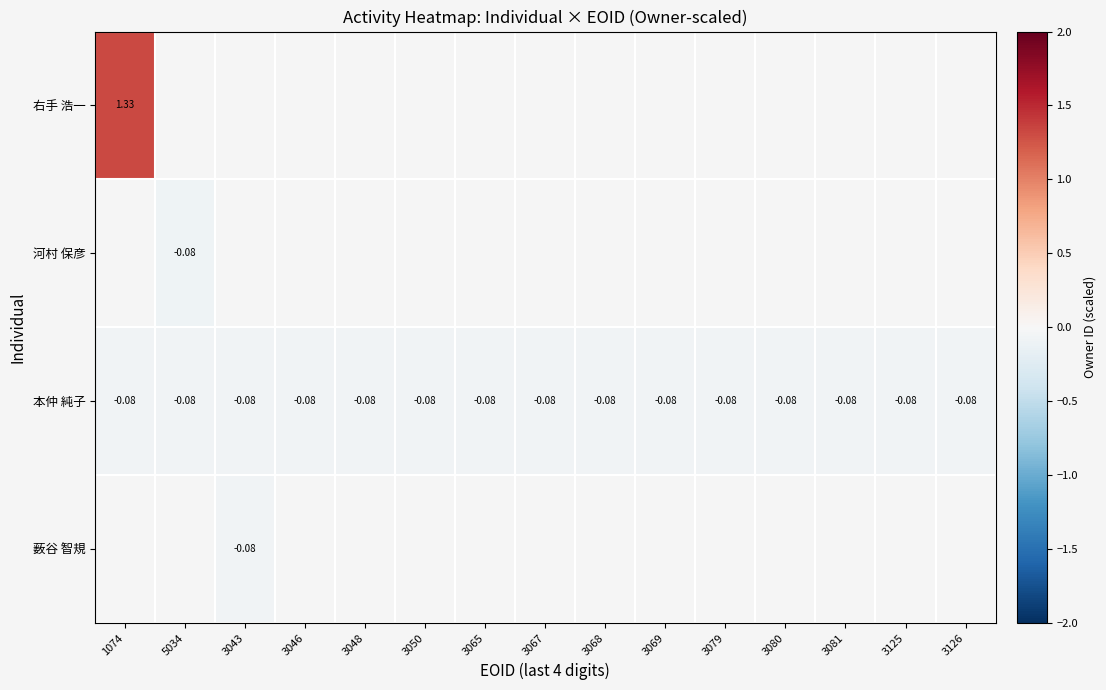

What is the average value of the 本仲 純子 series?

-0.1